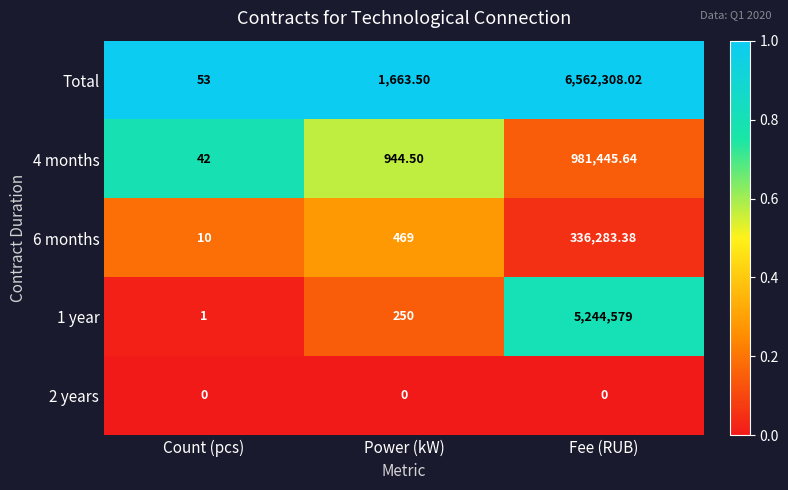

What is the spread (max minus min) of values at Power (kW)?

1663.5